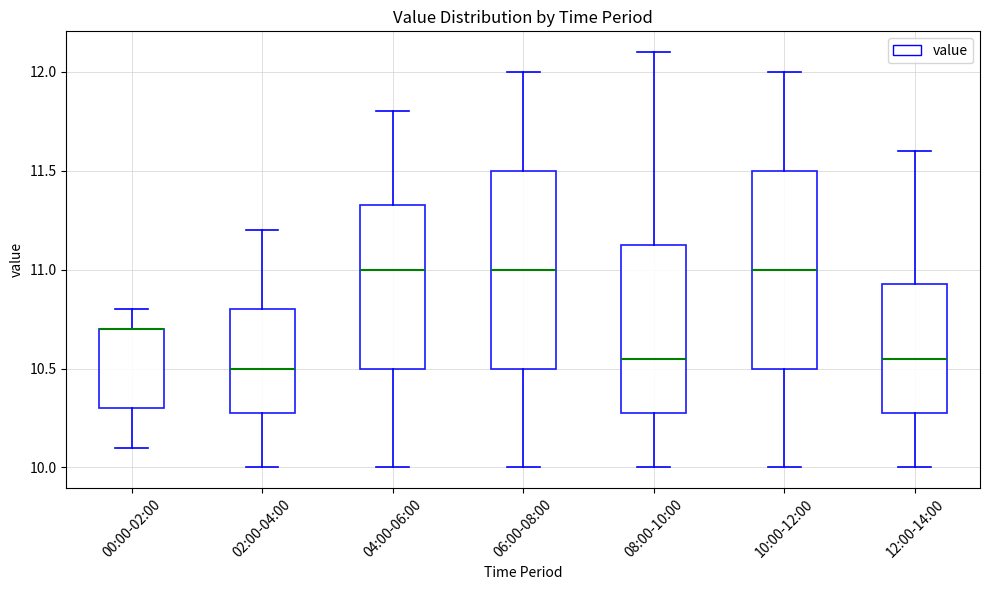

Reading left to right, read every box against the y-axis: the position of its median line, the range the box covers, and the ends of its whiskers. The values are not printed on the chart, so give them approximately, as read against the axis.

00:00-02:00: median 10.70 (drawn on the box's upper edge), box 10.30 to 10.70, whiskers 10.10 to 10.80
02:00-04:00: median 10.50, box 10.30 to 10.80, whiskers 10.00 to 11.20
04:00-06:00: median 11.00, box 10.50 to 11.35, whiskers 10.00 to 11.80
06:00-08:00: median 11.00, box 10.50 to 11.50, whiskers 10.00 to 12.00
08:00-10:00: median 10.55, box 10.30 to 11.15, whiskers 10.00 to 12.10
10:00-12:00: median 11.00, box 10.50 to 11.50, whiskers 10.00 to 12.00
12:00-14:00: median 10.55, box 10.30 to 10.95, whiskers 10.00 to 11.60